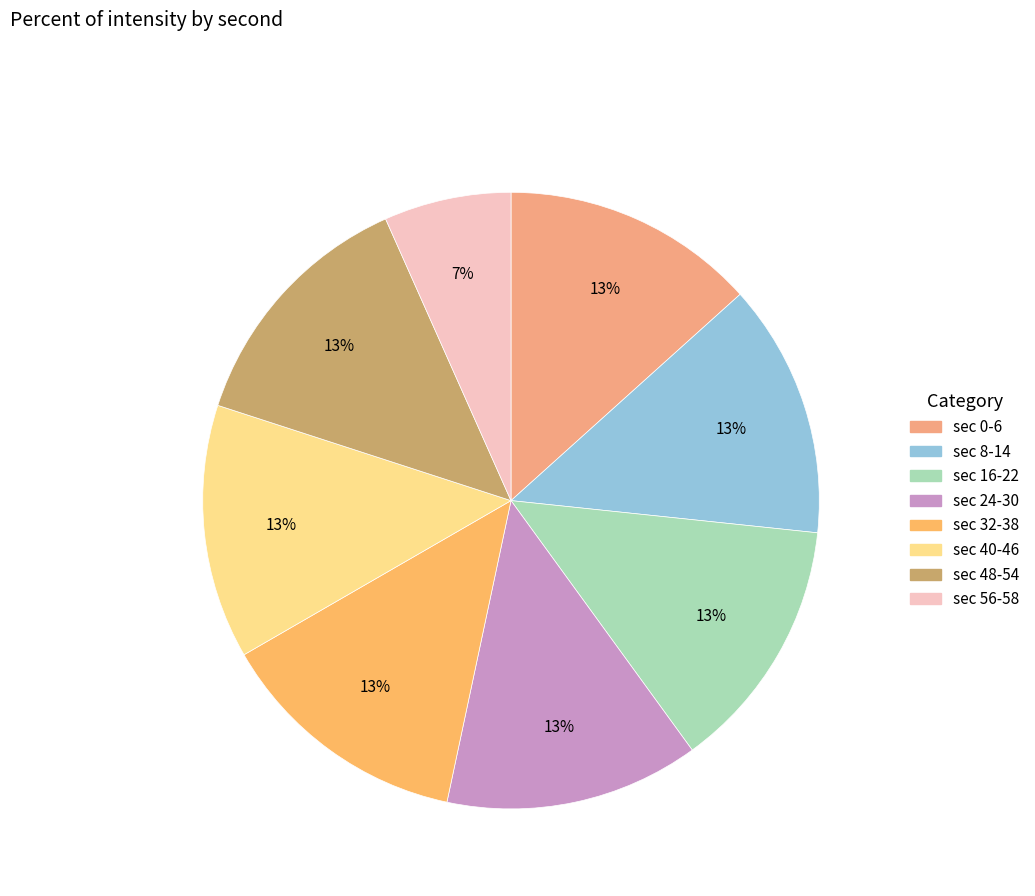

Does any single category account for the majority?

No